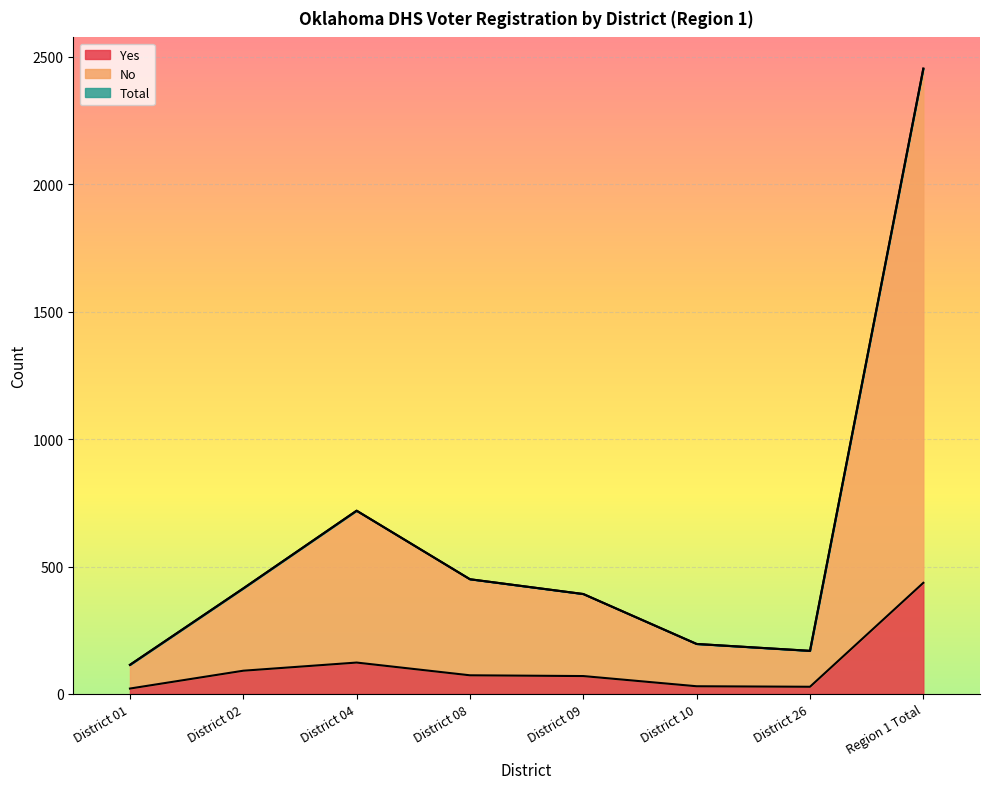

What is the total value across all series at District 01?

249